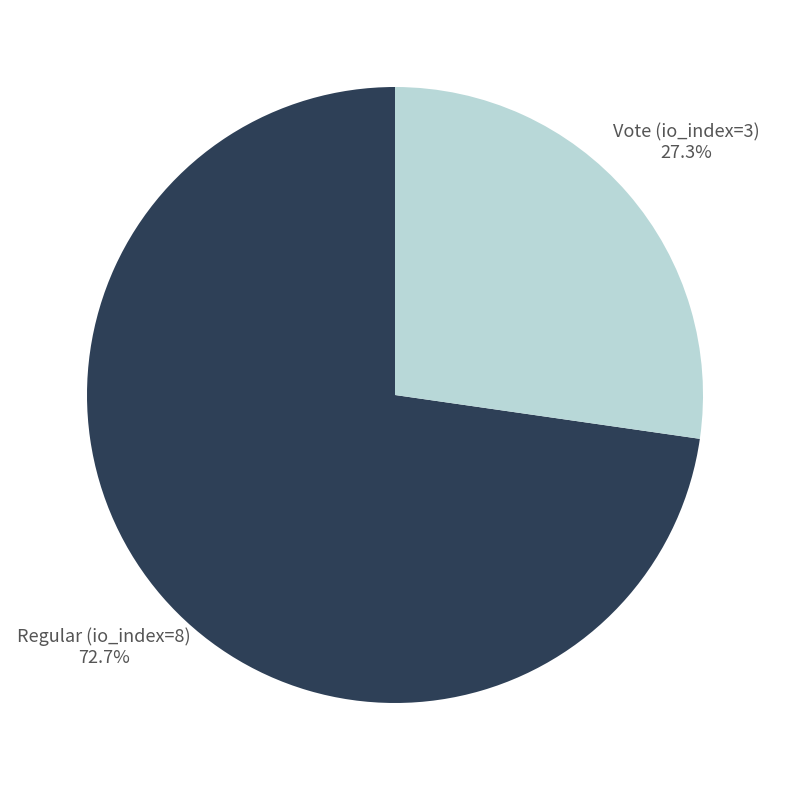

Is there any slice that represents more than half of the pie?

Yes